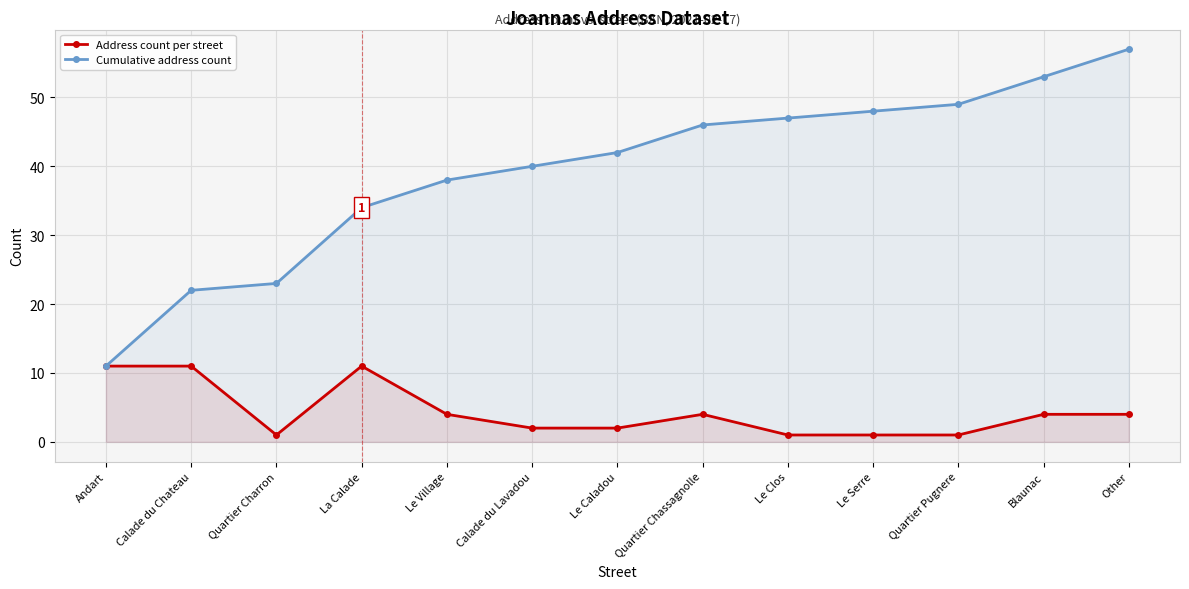

How many lines are shown in the chart?

2